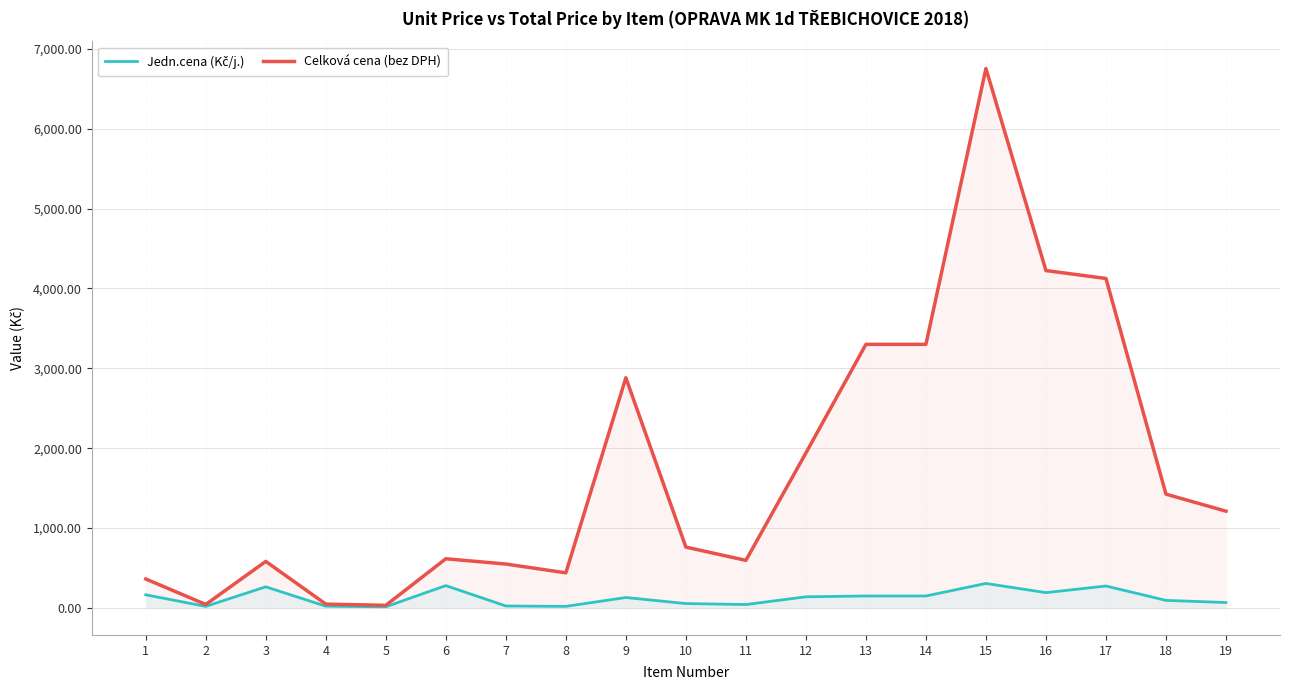

Is it true that Celková cena (bez DPH) equals 564.1 at 1?

False